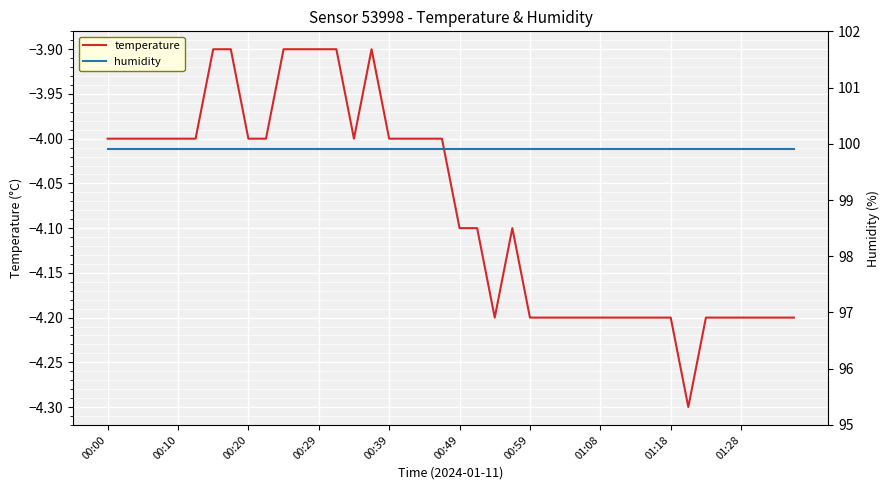

True or false: humidity and temperature cross at least once.

False